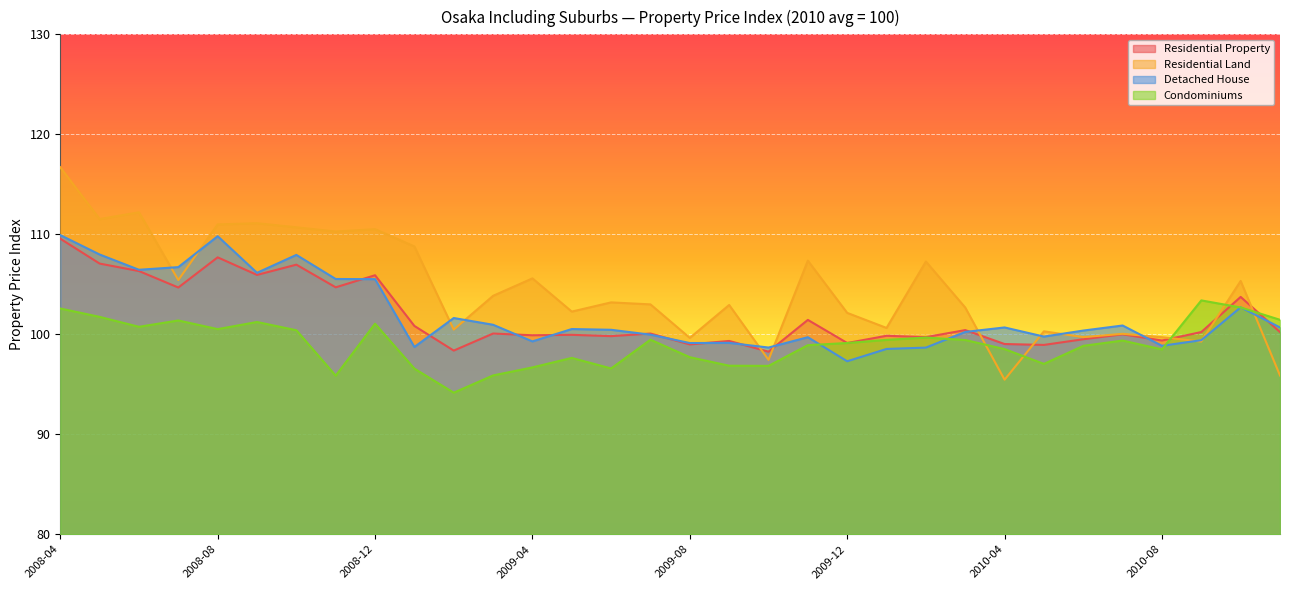

List the labels in order of Condominiums value, smallest first.

2009-02, 2008-11, 2009-03, 2009-01, 2009-06, 2009-04, 2009-10, 2009-09, 2010-05, 2009-05, 2009-08, 2010-08, 2010-04, 2010-06, 2009-11, 2009-12, 2010-07, 2010-03, 2010-01, 2009-07, 2010-02, 2008-10, 2008-08, 2008-06, 2008-12, 2008-09, 2008-07, 2010-11, 2008-05, 2008-04, 2010-10, 2010-09